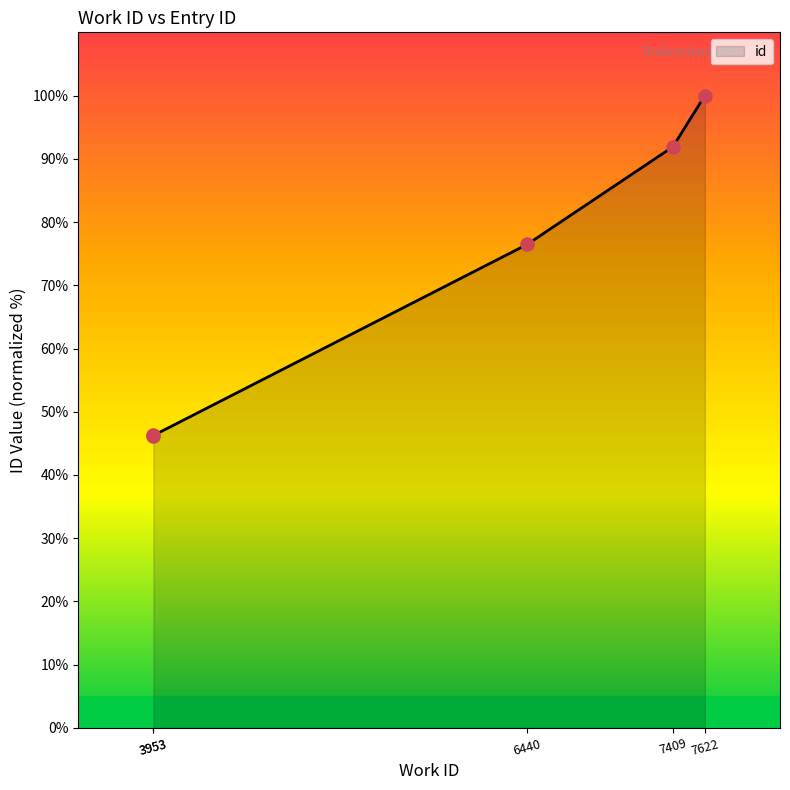

What is the ratio of the value at 3953 to the value at 6440?

0.6